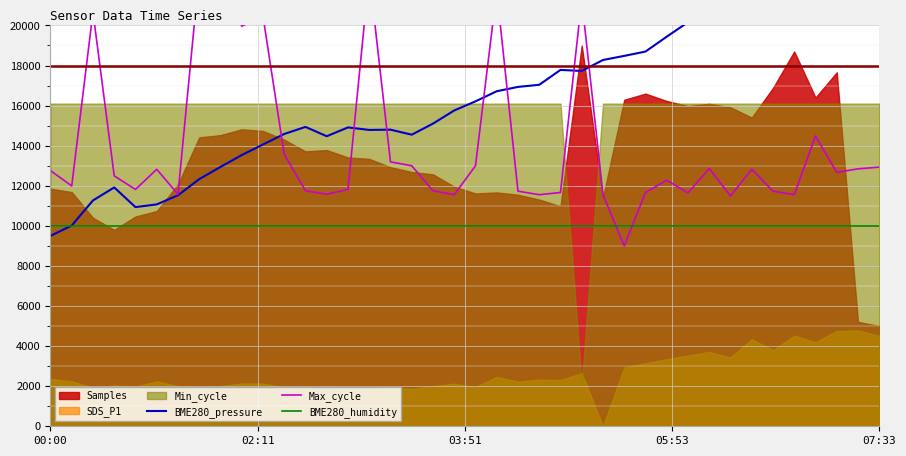

Where is BME280_pressure nearest to the value 16500?

21